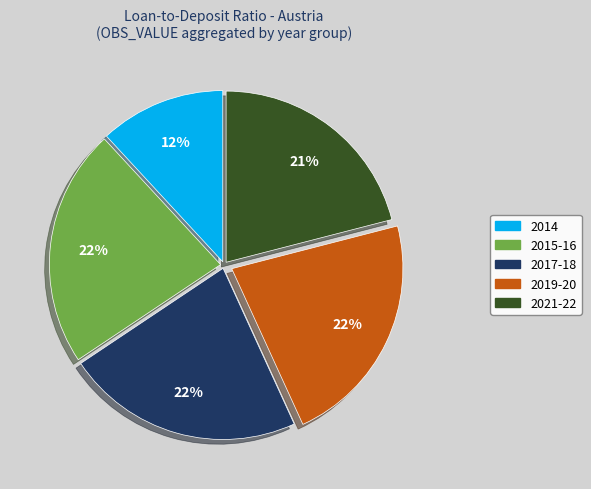

Combined, do 2017-18 and 2021-22 account for over 50%?

No